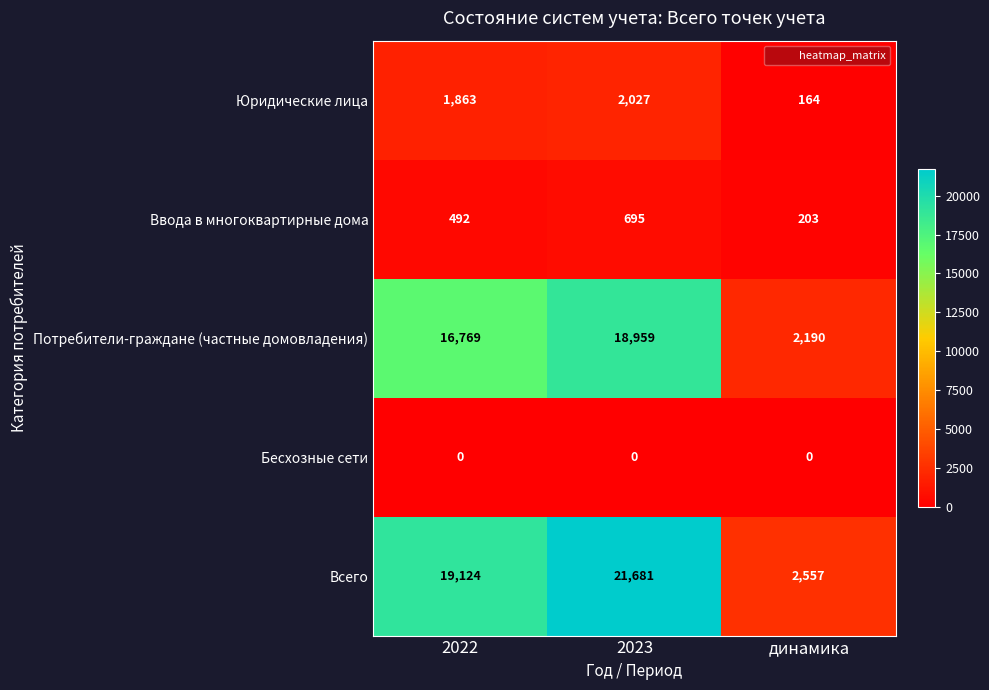

The Всего series shows 31521 at 2022. True or false?

False